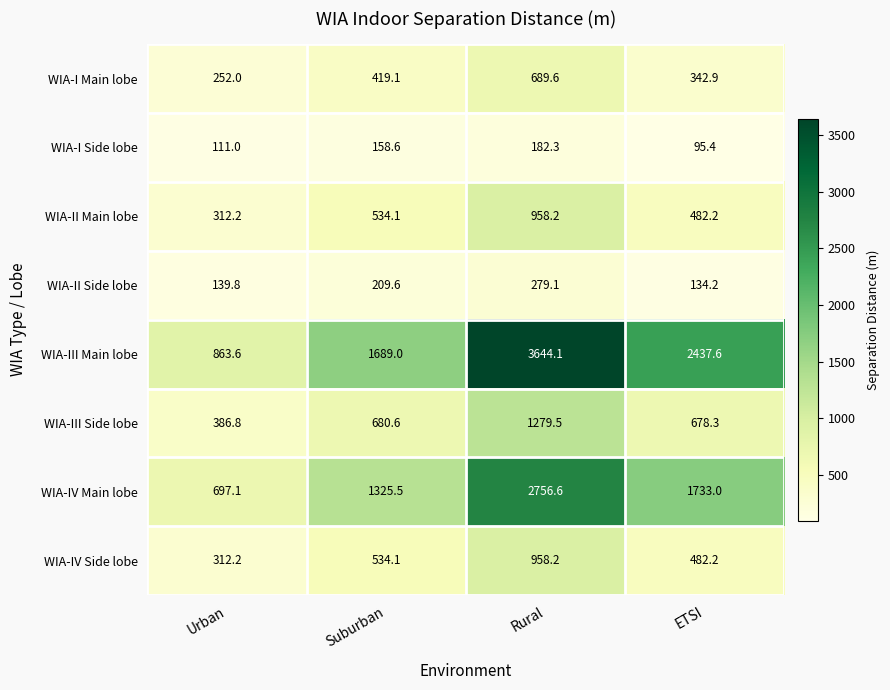

Count the number of categories in the chart.

4